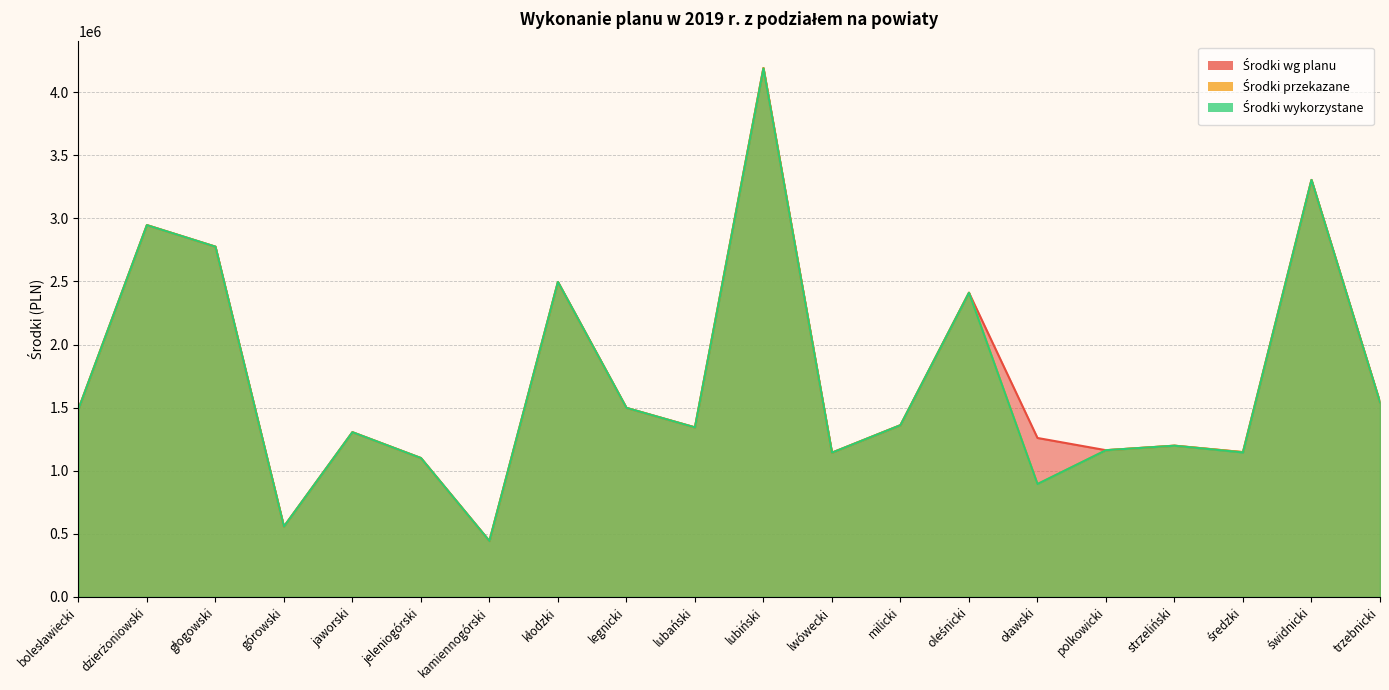

Where does the Środki przekazane series first go above 1361051?

bolesławiecki